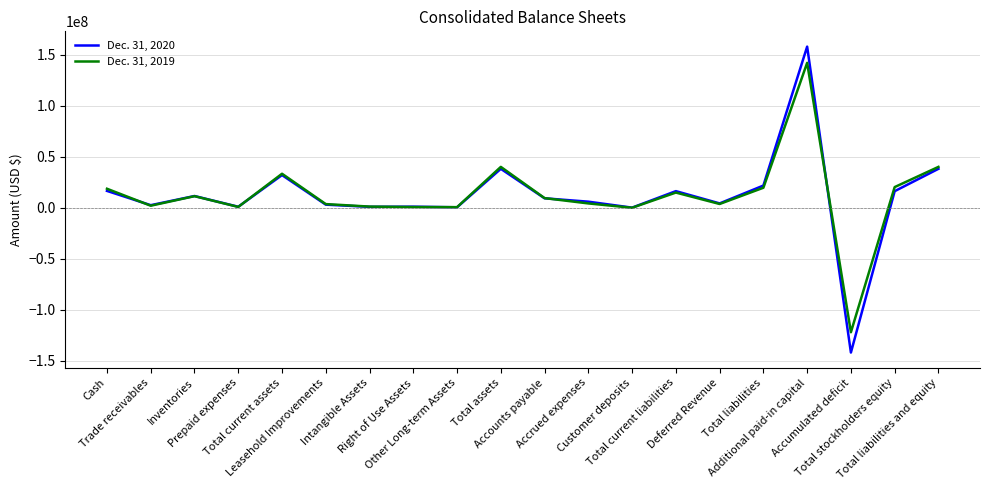

Which category has the lowest value in the Dec. 31, 2019 series?

Accumulated deficit